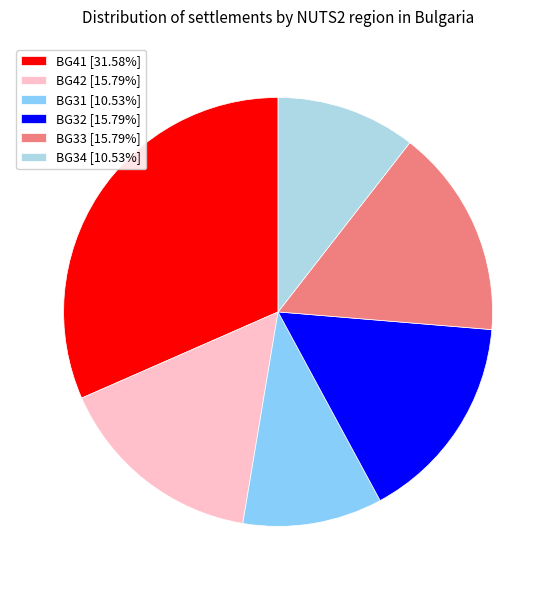

What is the ratio of the value at BG34 [10.53%] to the value at BG41 [31.58%]?

0.3